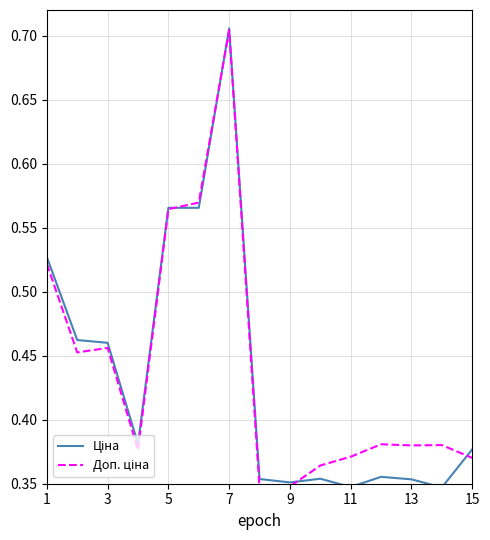

How many lines are shown in the chart?

2